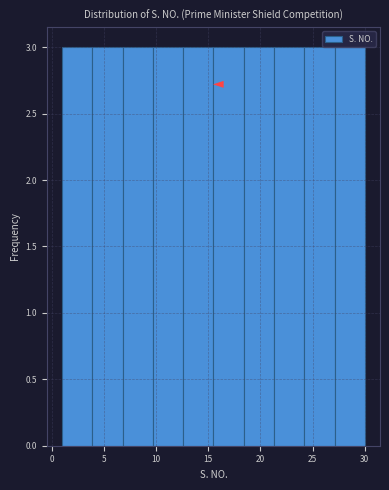

Reading left to right, transcribe this chart: for each bar, give the range it covers on the x-axis and its height. Neither the bar edges nor the heights are printed on the chart, so give them approximately, as read against the axes.

1.0 to 3.9: 3
3.9 to 6.8: 3
6.8 to 9.7: 3
9.7 to 12.6: 3
12.6 to 15.5: 3
15.5 to 18.4: 3
18.4 to 21.3: 3
21.3 to 24.2: 3
24.2 to 27.1: 3
27.1 to 30.0: 3